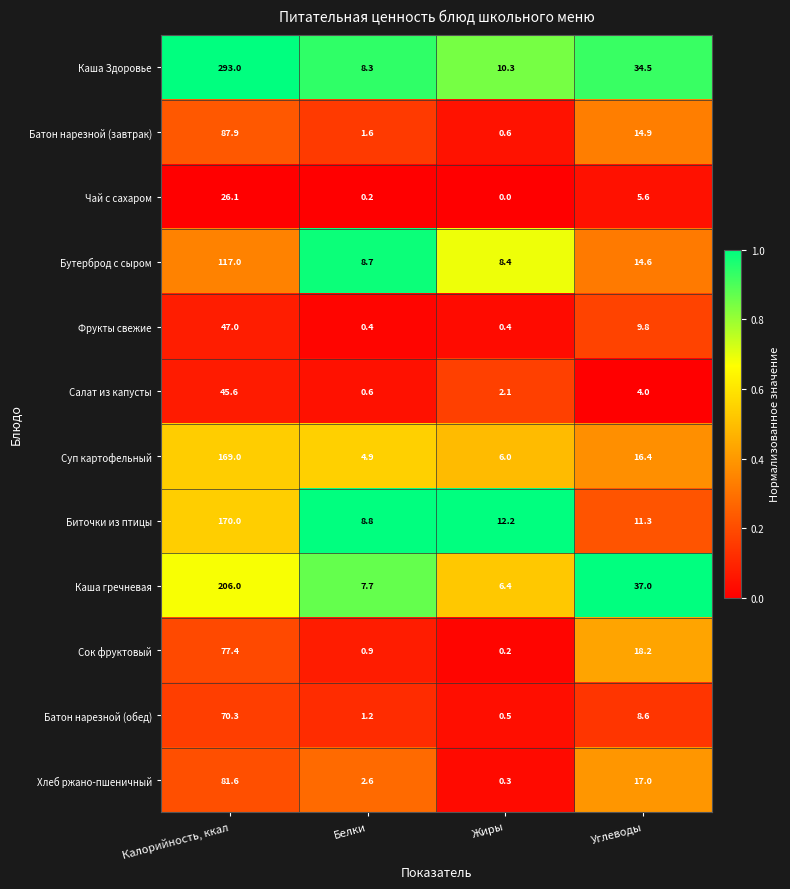

What value does the Фрукты свежие series have at Калорийность, ккал?

47.0